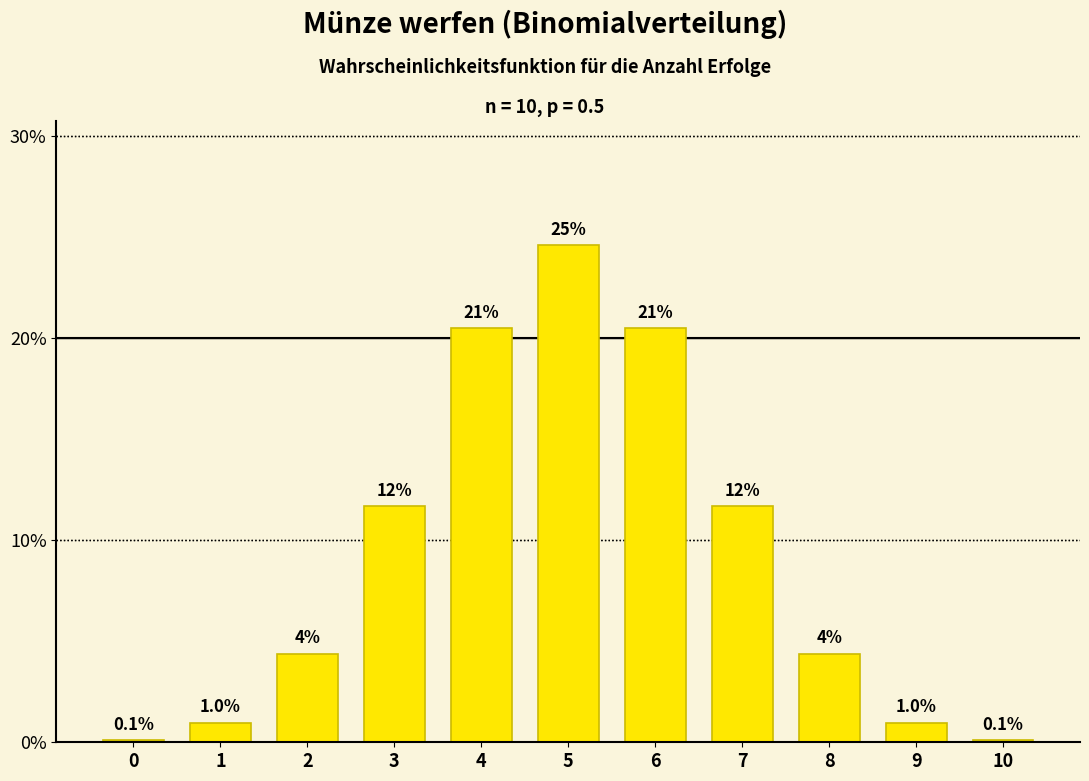

Which has a higher value, 10 or 2?

2